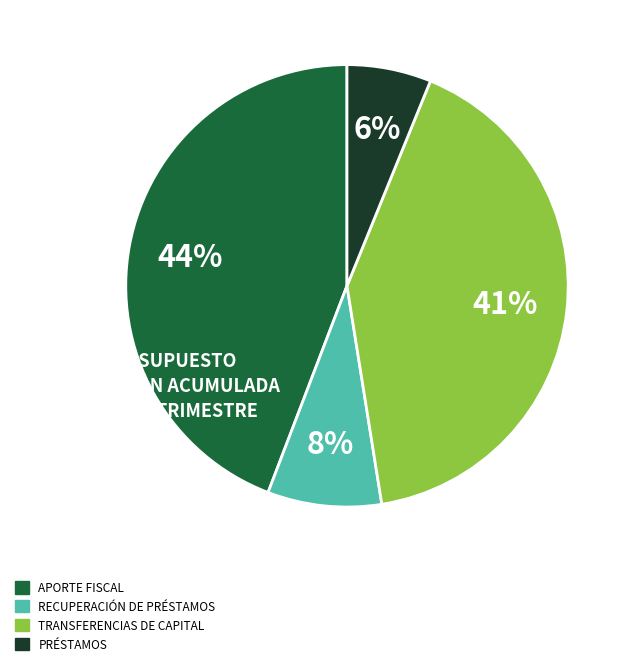

Is the sum of RECUPERACIÓN DE PRÉSTAMOS and PRÉSTAMOS greater than half?

No